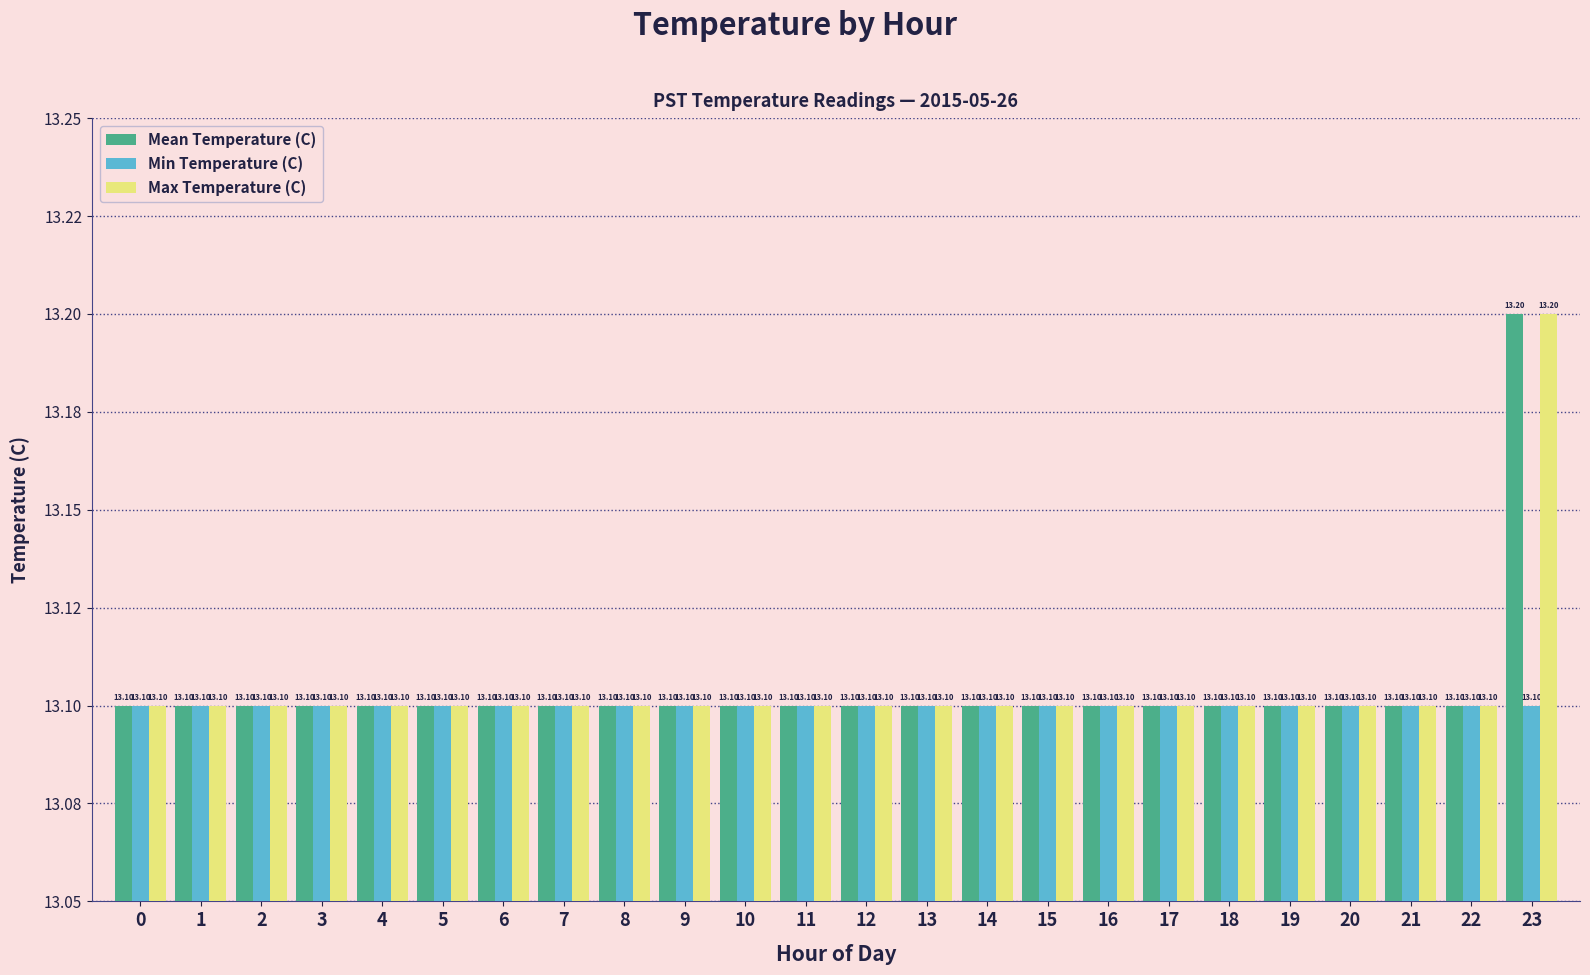

At how many categories does at least one series exceed 13?

24